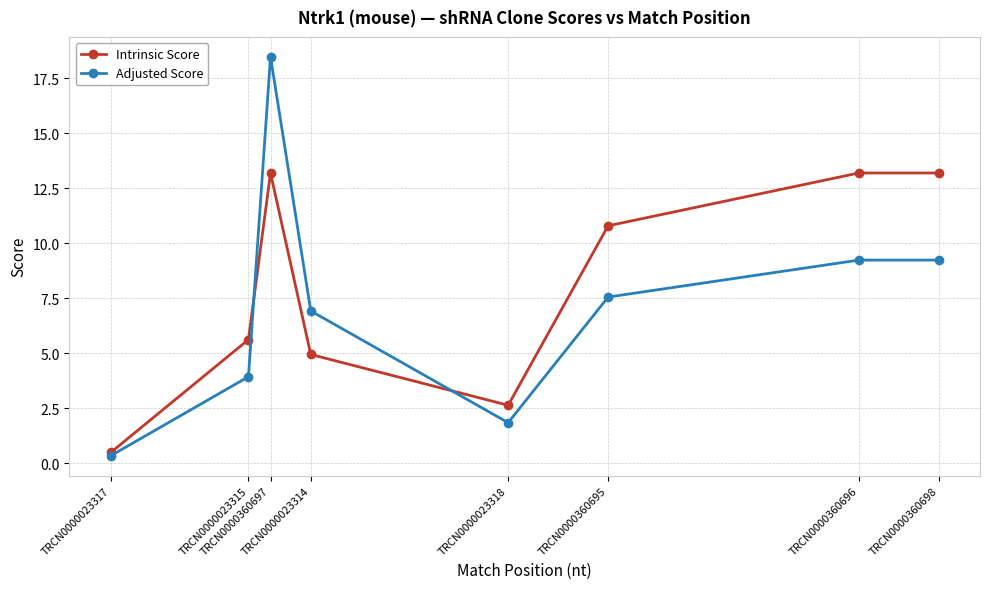

At which category does Adjusted Score reach its first local peak?

TRCN0000360697